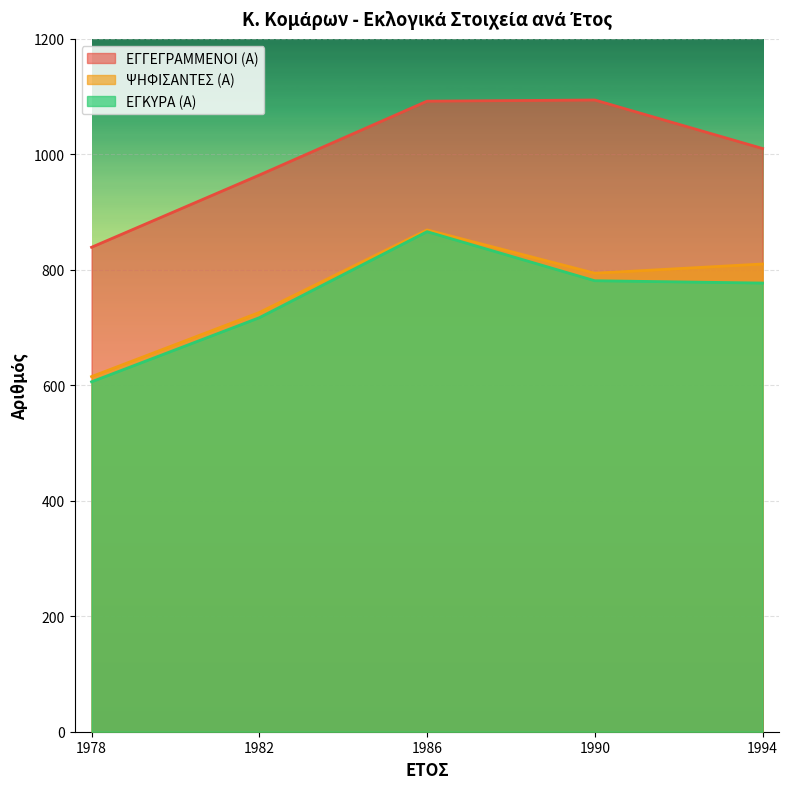

Is the value of ΕΓΓΕΓΡΑΜΜΕΝΟΙ (Α) at 1986 greater than the value of ΨΗΦΙΣΑΝΤΕΣ (Α) at 1990?

Yes